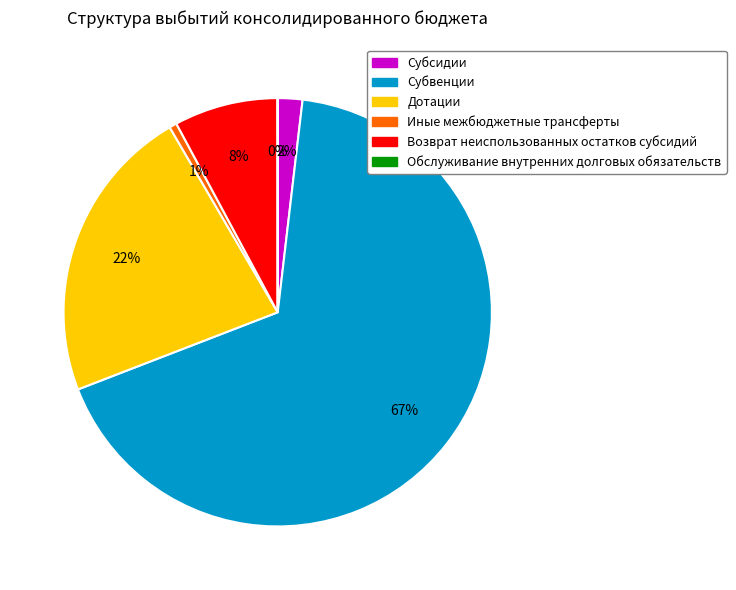

Which category has the biggest portion of the pie?

Субвенции